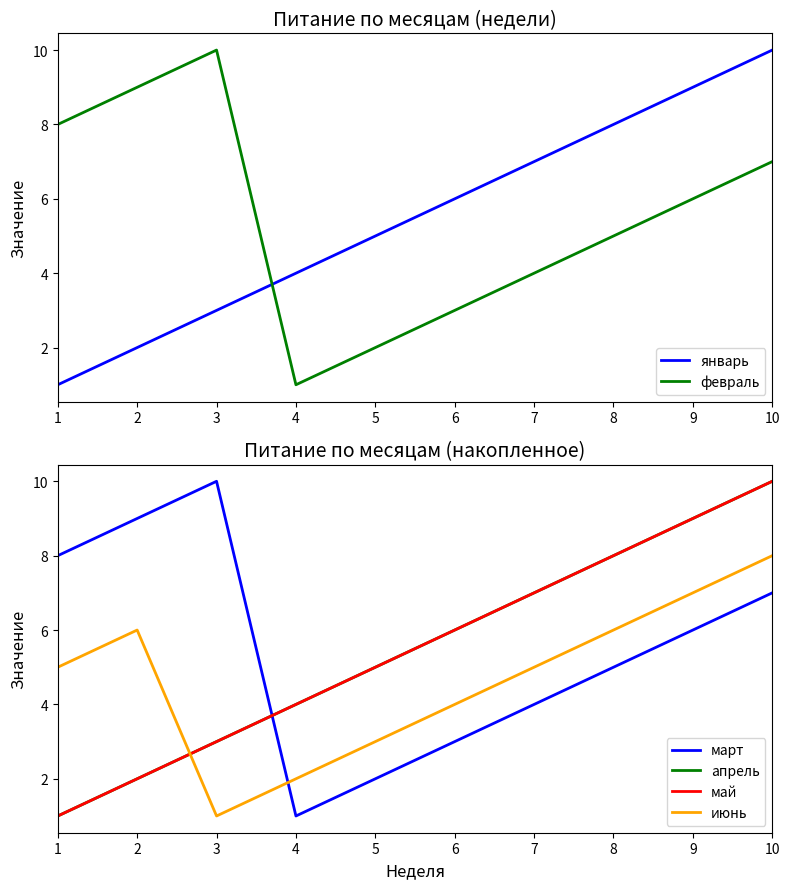

Where does the январь series first go above 6?

7